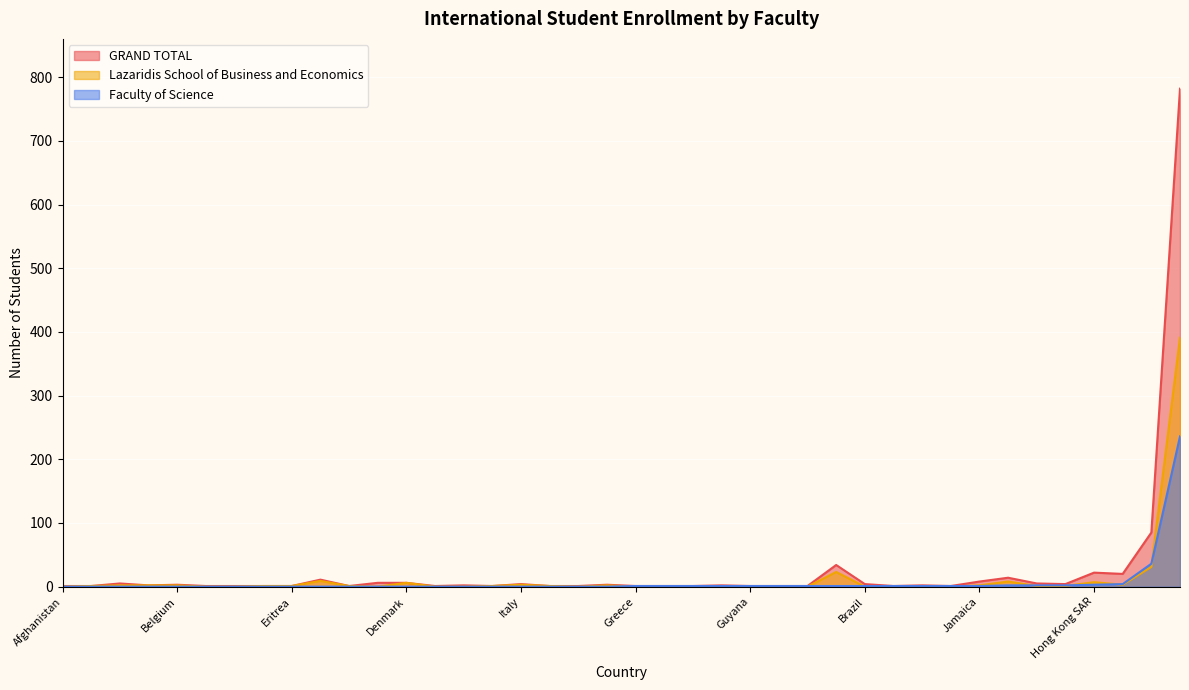

Count the number of categories in the chart.

40